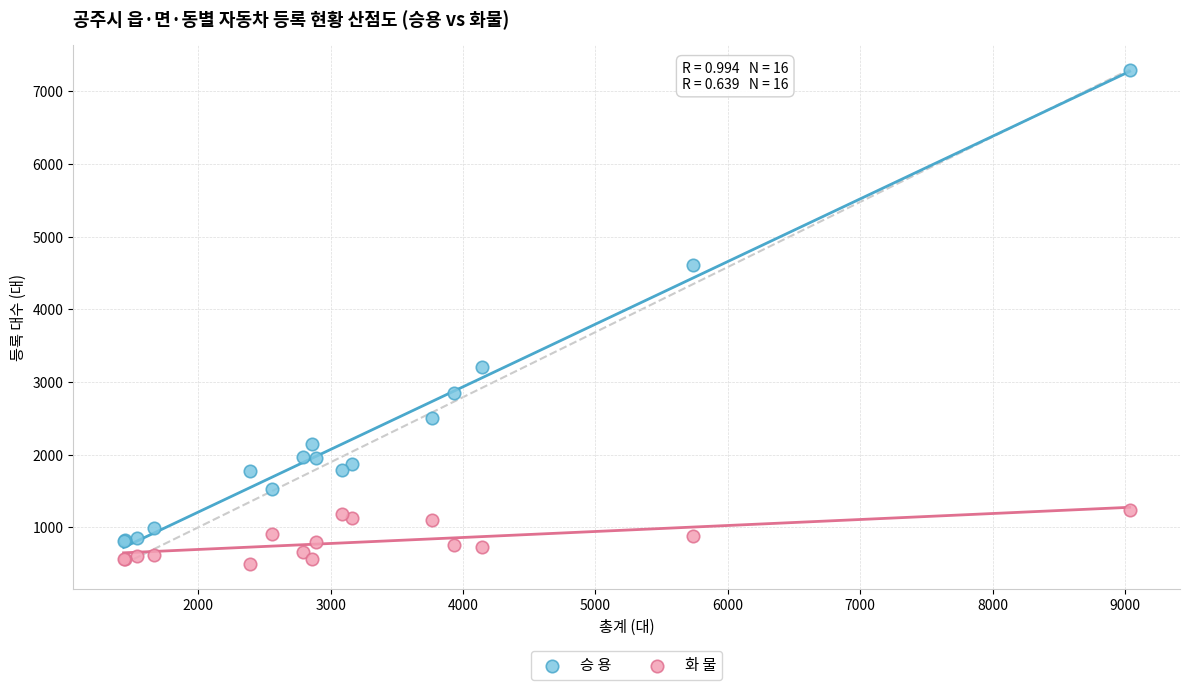

Which series reaches the maximum Y coordinate?

승 용